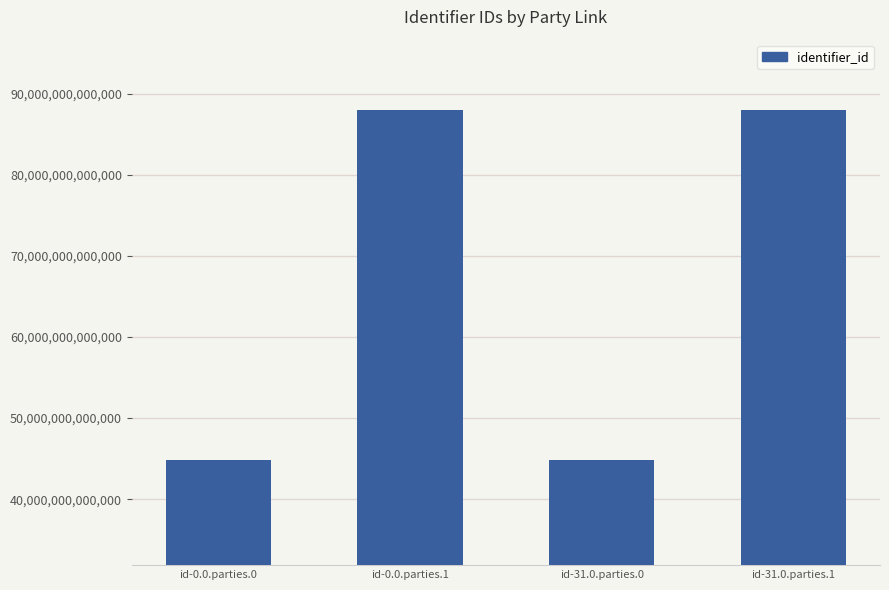

Which has a higher value, id-0.0.parties.1 or id-31.0.parties.0?

id-0.0.parties.1